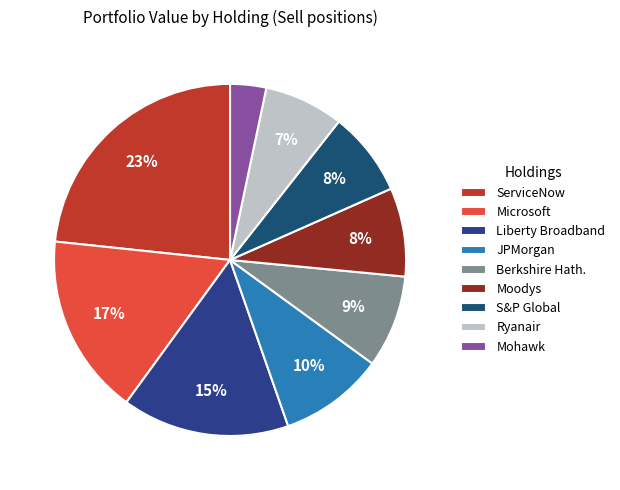

How many segments does this pie chart have?

9